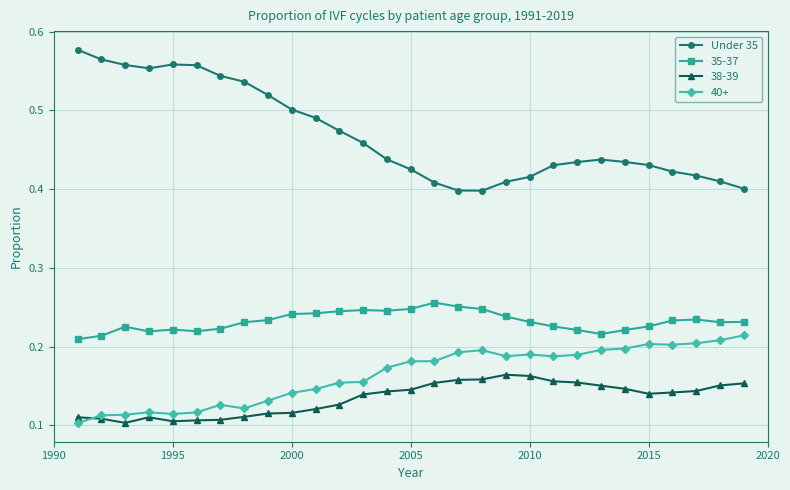

How many lines are shown in the chart?

4